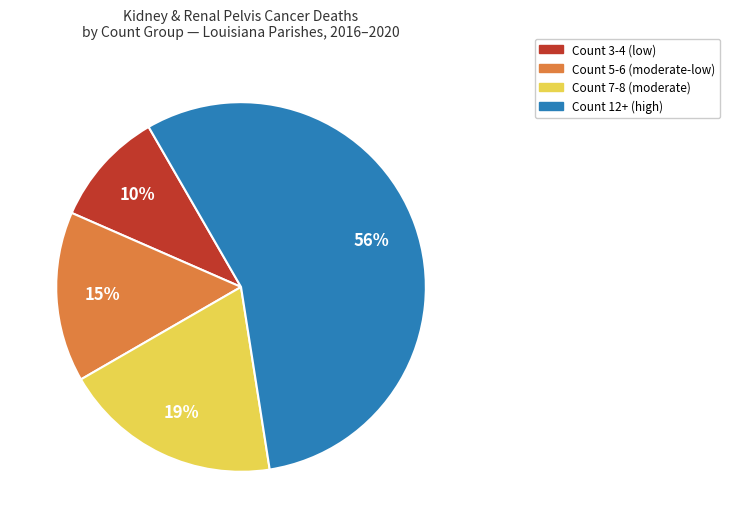

Does any single category account for the majority?

Yes